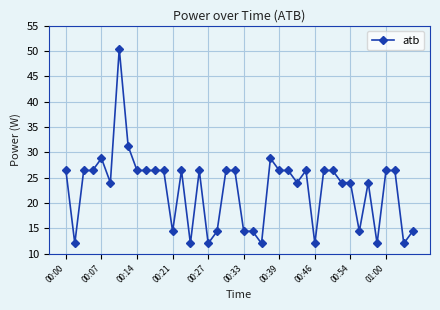

Reading left to right, list all the values displayed in this chart.

26.4	12.0	26.4	26.4	28.8	24.0	50.4	31.2	26.4	26.4	26.4	26.4	14.4	26.4	12.0	26.4	12.0	14.4	26.4	26.4	14.4	14.4	12.0	28.8	26.4	26.4	24.0	26.4	12.0	26.4	26.4	24.0	24.0	14.4	24.0	12.0	26.4	26.4	12.0	14.4